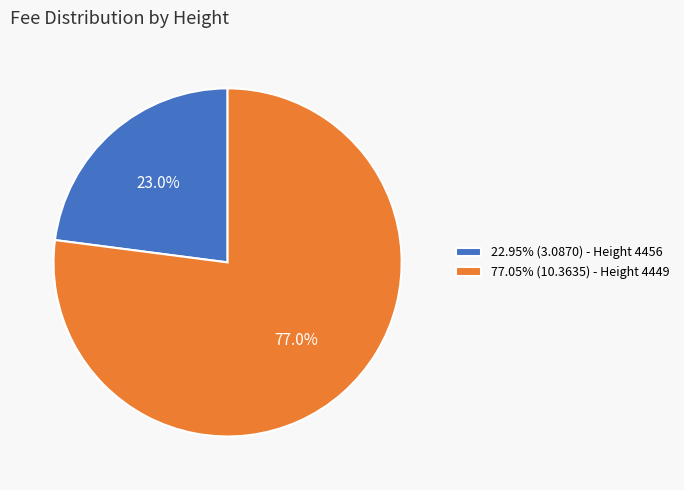

Does any single category account for the majority?

Yes